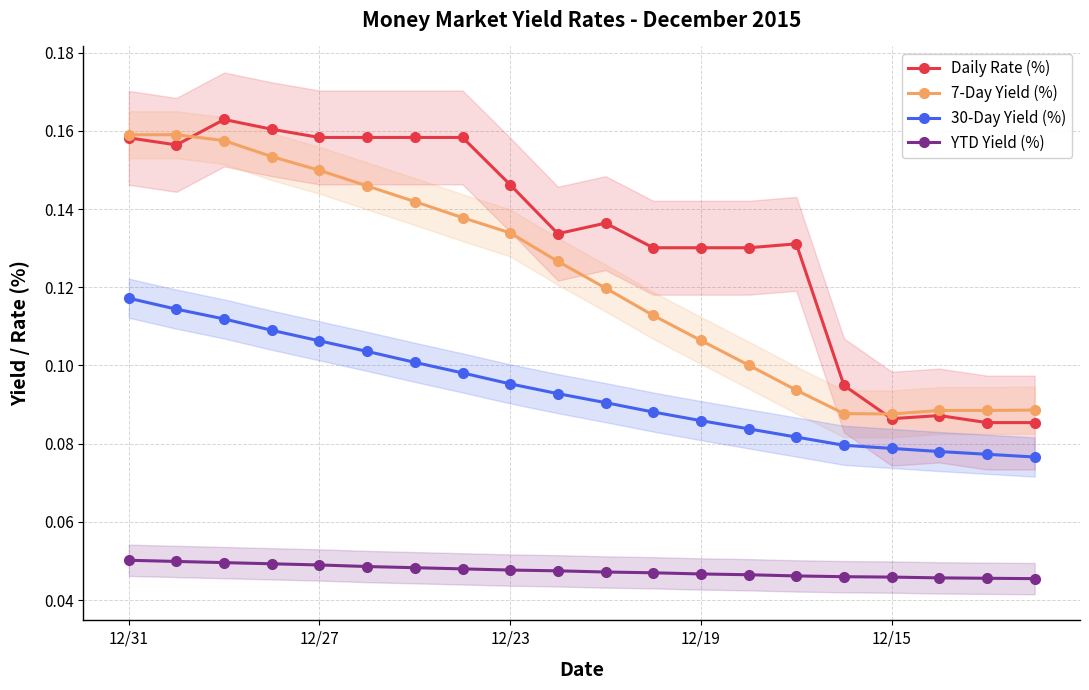

How many 7-Day Yield (%) values are between 0 and 1?

20